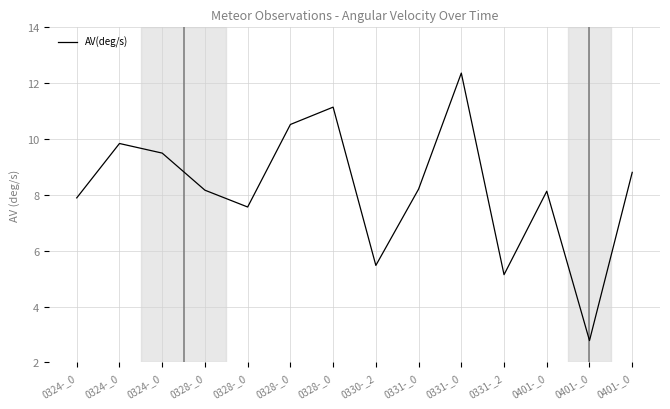

What is the sum of the values at 0330-_2 and 0331-_2?

10.6